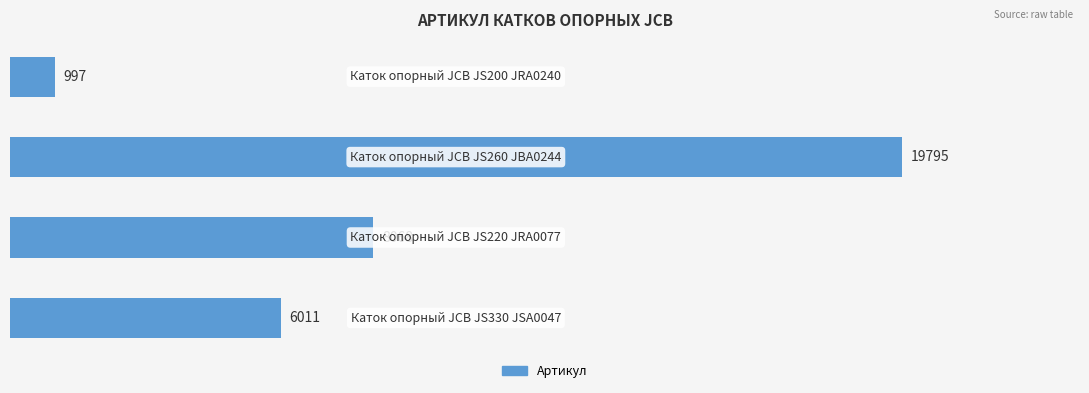

How many values are between 6011 and 19795?

3